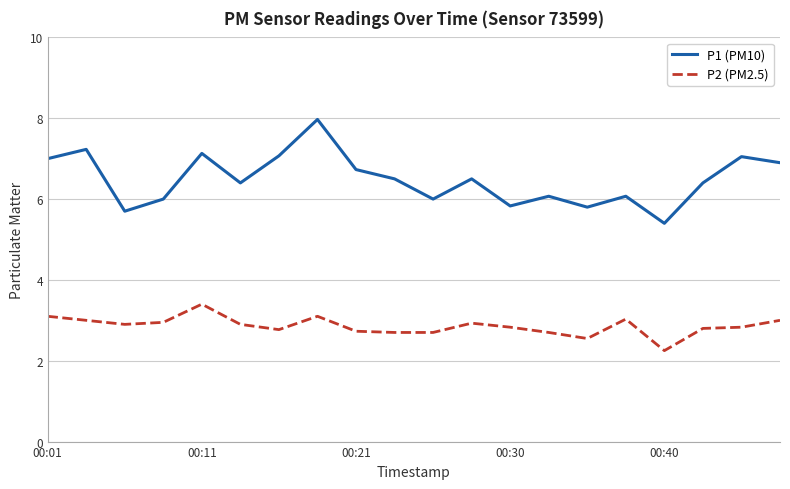

What is the sum of all P2 (PM2.5) values?

57.2